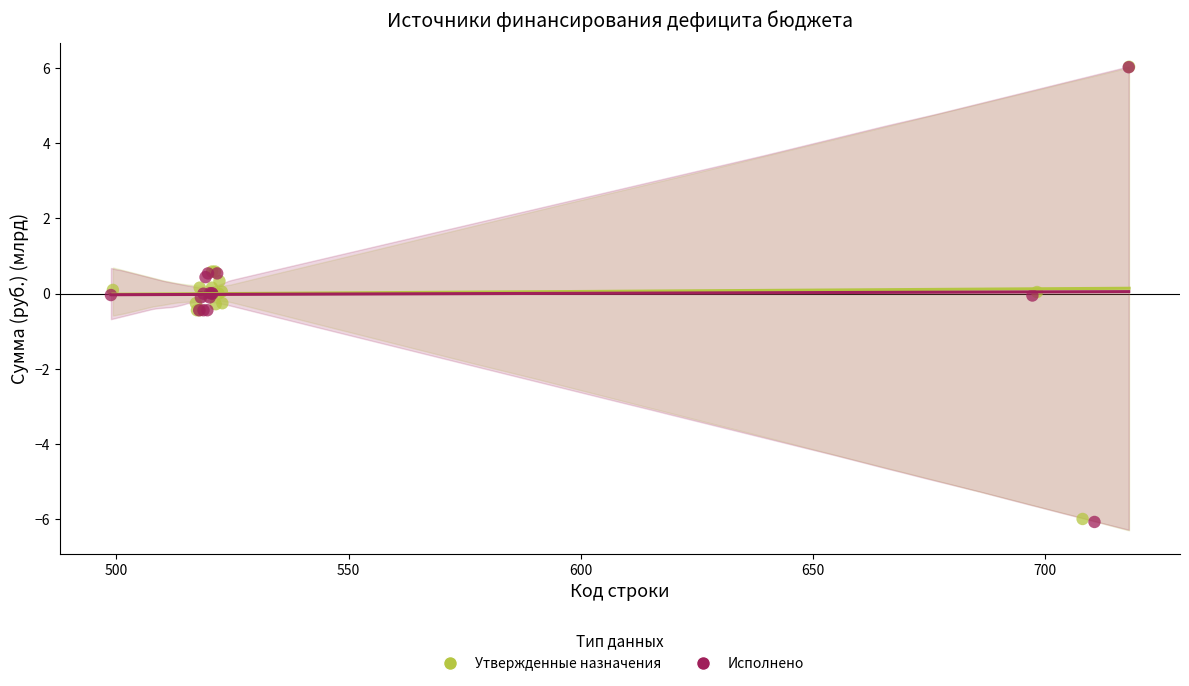

Which series has the largest Y range (max minus min)?

Исполнено